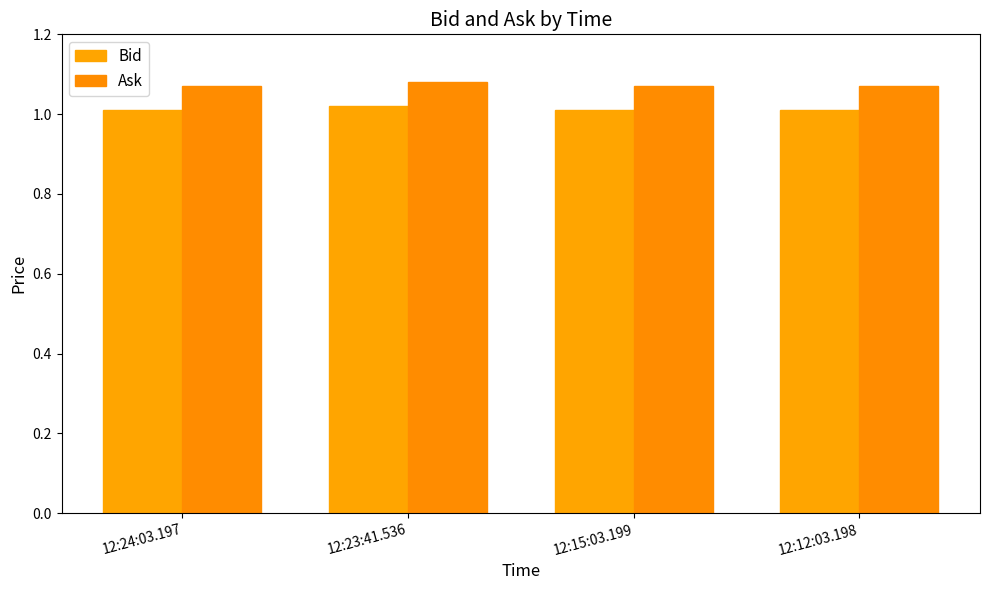

Which series has the largest range (max minus min)?

Bid